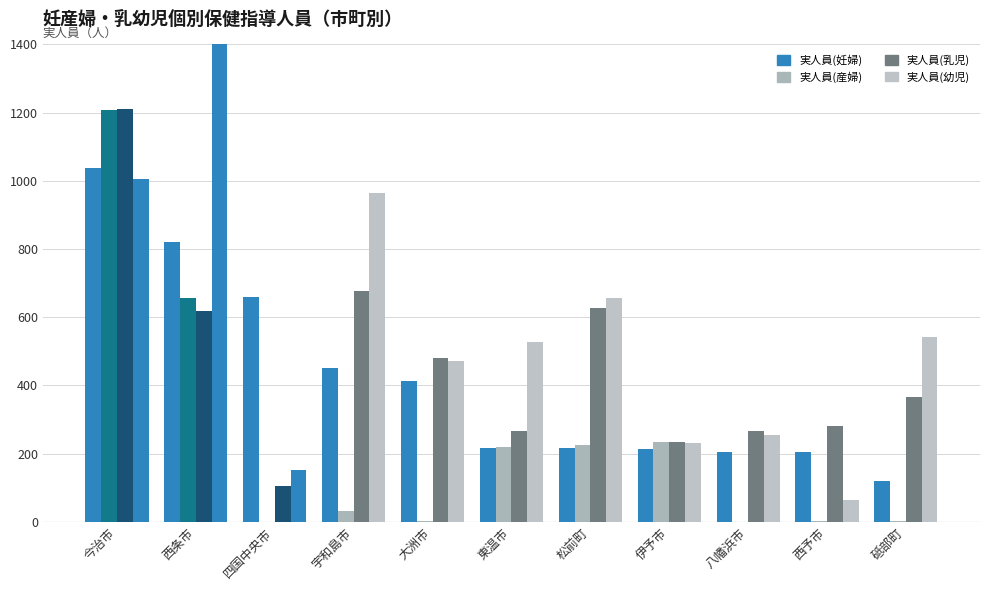

How many data points in 実人員(妊婦) are above 217?

5